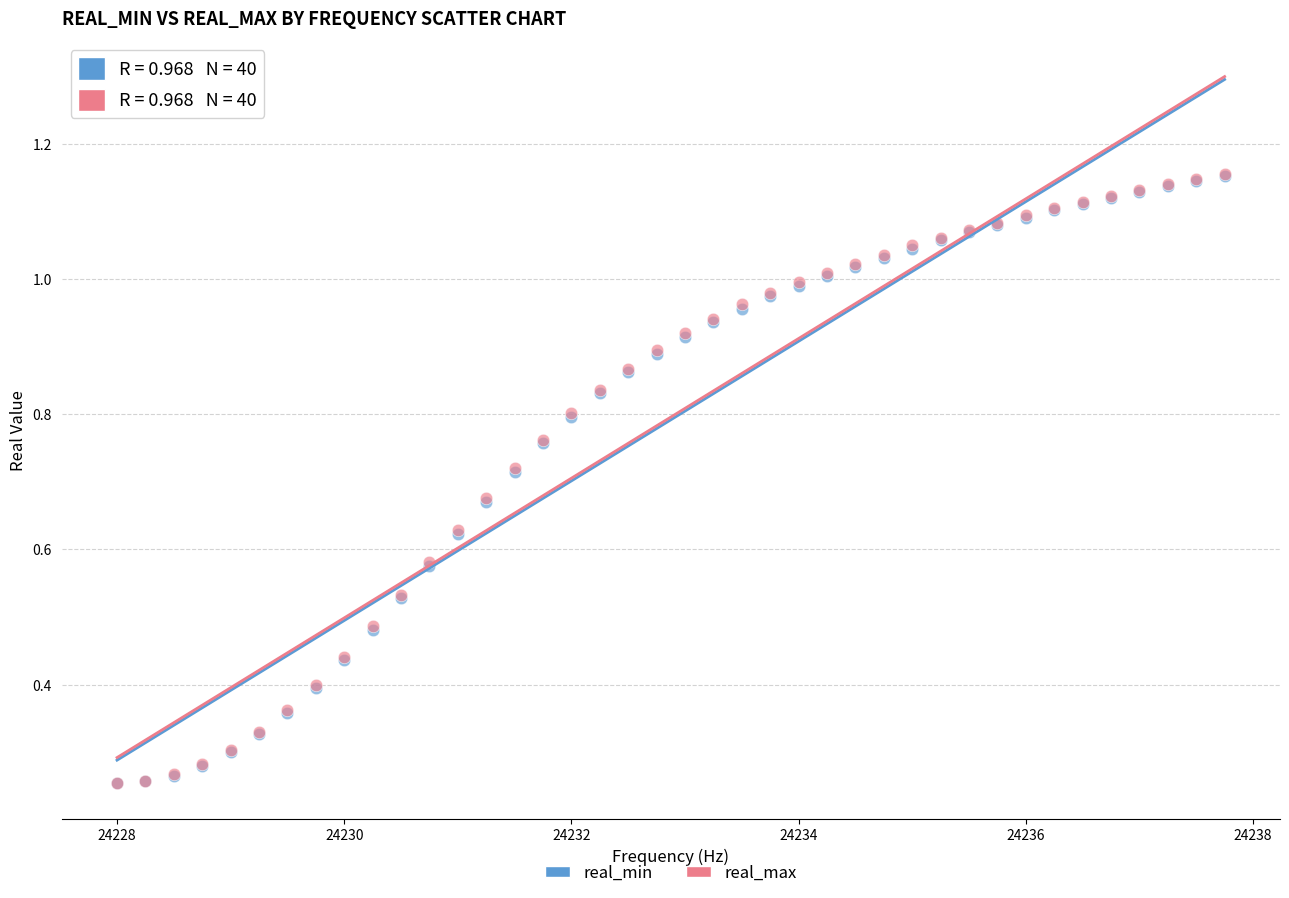

Which series has the largest Y range (max minus min)?

real_max